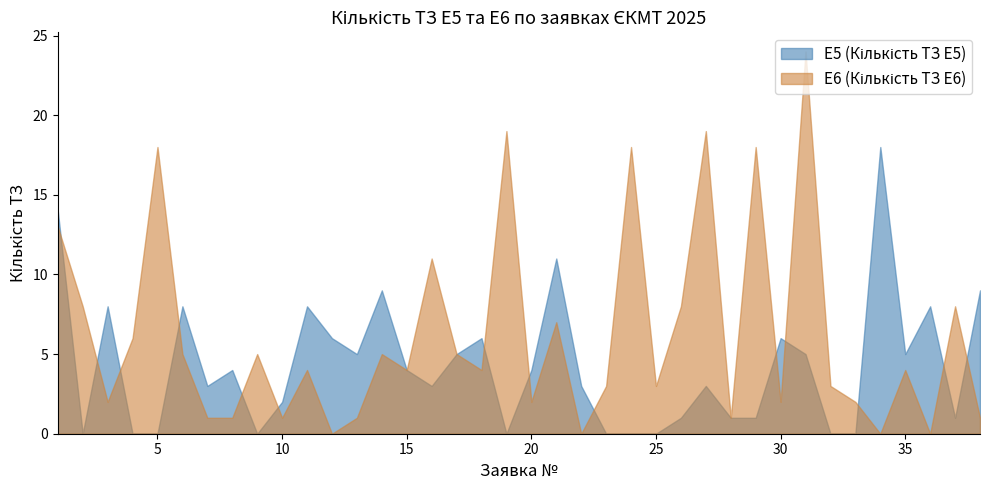

What is the maximum value shown in the chart?

24